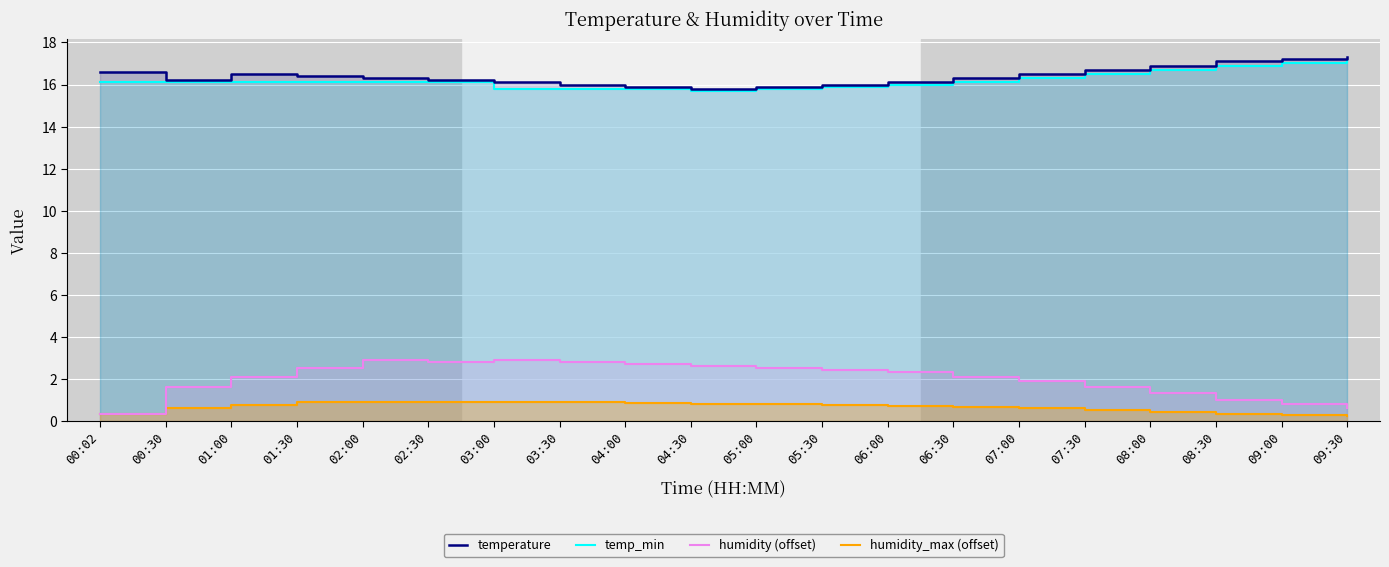

What is the difference between the second highest and minimum values in the humidity (offset) series?

2.6